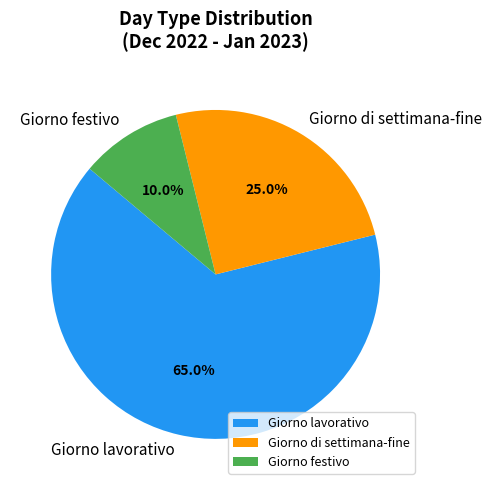

Rank the categories by value from lowest to highest.

Giorno festivo, Giorno di settimana-fine, Giorno lavorativo